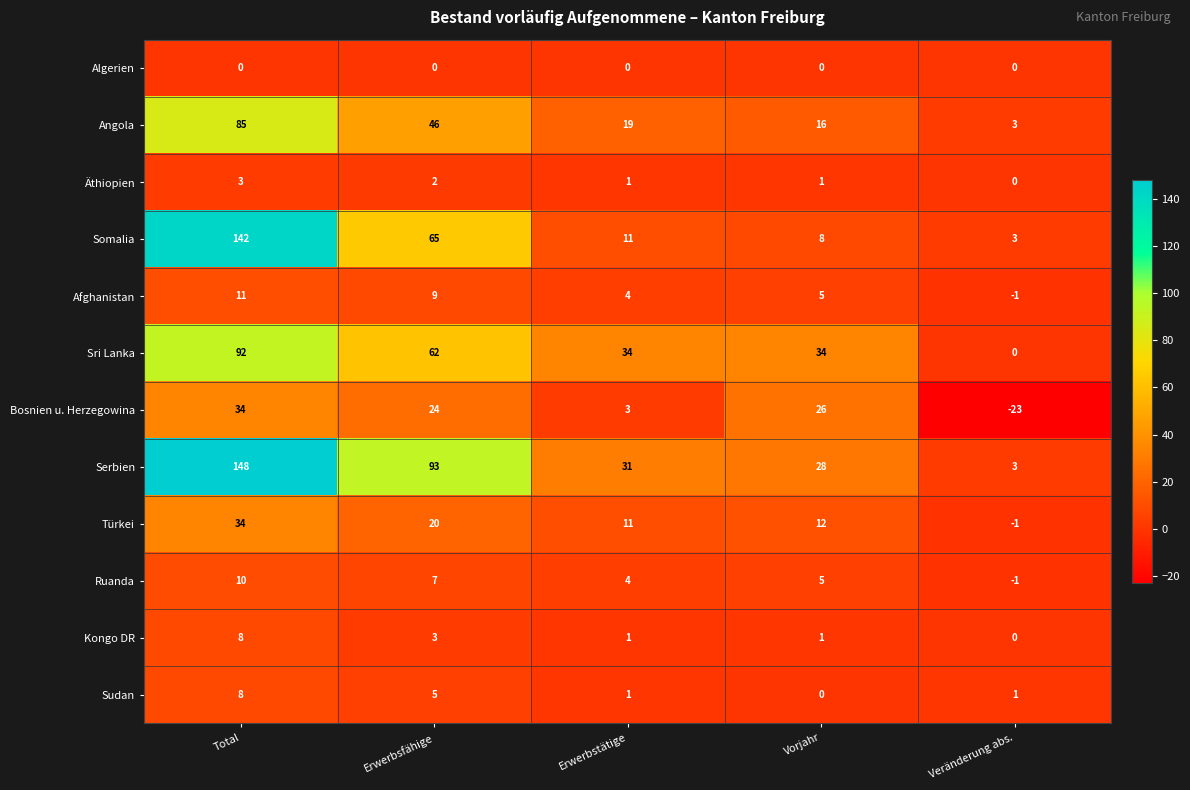

List the labels in order of Türkei value, smallest first.

Veränderung abs., Erwerbstätige, Vorjahr, Erwerbsfähige, Total